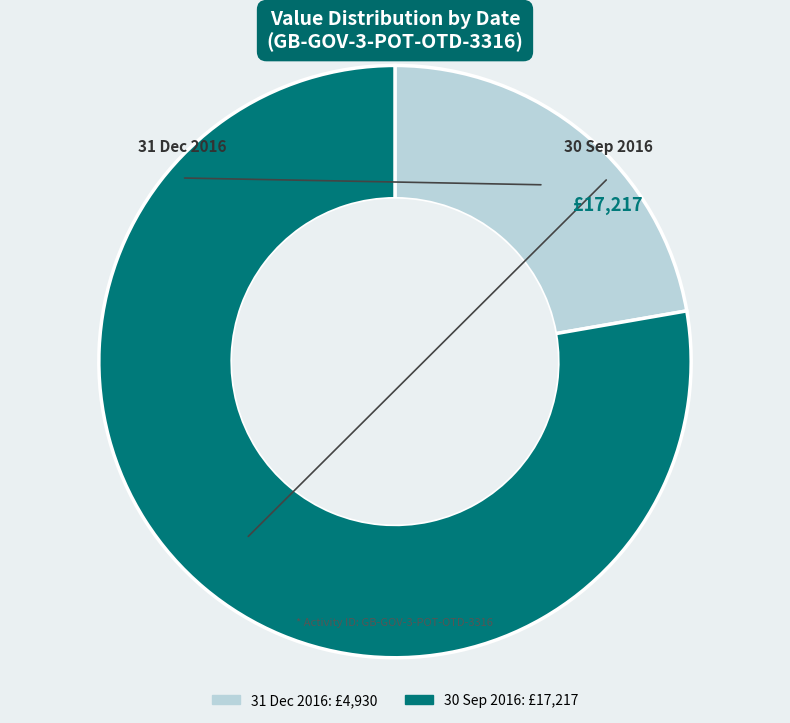

Approximately how many times larger is the value at 30 Sep 2016 compared to 31 Dec 2016?

3.5